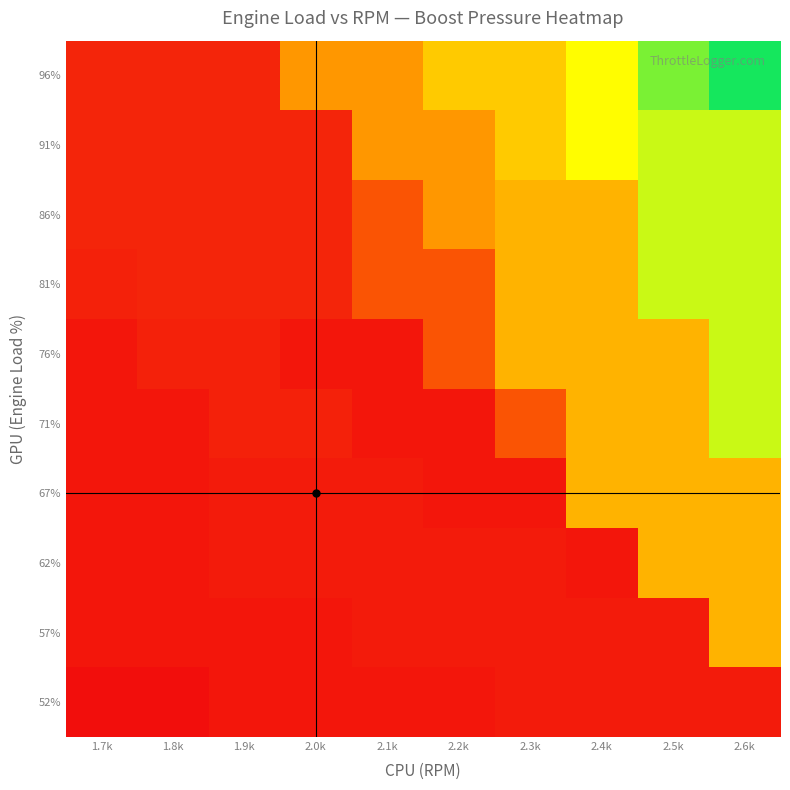

Reading right to left, what are all the values shown in this chart?

52%: 2.6k=1.1	2.5k=1.1	2.4k=1.1	2.3k=1.1	2.2k=1.0	2.1k=1.0	2.0k=1.0	1.9k=1.0	1.8k=0.9	1.7k=0.9
57%: 2.6k=2.5	2.5k=1.1	2.4k=1.1	2.3k=1.1	2.2k=1.1	2.1k=1.1	2.0k=1.0	1.9k=1.0	1.8k=1.0	1.7k=1.0
62%: 2.6k=2.5	2.5k=2.5	2.4k=1.0	2.3k=1.1	2.2k=1.1	2.1k=1.1	2.0k=1.1	1.9k=1.1	1.8k=1.0	1.7k=1.0
67%: 2.6k=2.5	2.5k=2.5	2.4k=2.5	2.3k=1.0	2.2k=1.0	2.1k=1.1	2.0k=1.1	1.9k=1.1	1.8k=1.0	1.7k=1.0
71%: 2.6k=3.4	2.5k=2.5	2.4k=2.5	2.3k=1.6	2.2k=1.0	2.1k=1.0	2.0k=1.1	1.9k=1.1	1.8k=1.0	1.7k=1.0
76%: 2.6k=3.4	2.5k=2.5	2.4k=2.5	2.3k=2.5	2.2k=1.6	2.1k=1.0	2.0k=1.0	1.9k=1.1	1.8k=1.1	1.7k=1.0
81%: 2.6k=3.4	2.5k=3.4	2.4k=2.5	2.3k=2.5	2.2k=1.6	2.1k=1.6	2.0k=1.1	1.9k=1.1	1.8k=1.1	1.7k=1.1
86%: 2.6k=3.4	2.5k=3.4	2.4k=2.5	2.3k=2.5	2.2k=2.2	2.1k=1.6	2.0k=1.1	1.9k=1.1	1.8k=1.1	1.7k=1.1
91%: 2.6k=3.4	2.5k=3.4	2.4k=3.1	2.3k=2.7	2.2k=2.2	2.1k=2.2	2.0k=1.1	1.9k=1.1	1.8k=1.1	1.7k=1.1
96%: 2.6k=4.2	2.5k=3.8	2.4k=3.1	2.3k=2.7	2.2k=2.7	2.1k=2.2	2.0k=2.2	1.9k=1.1	1.8k=1.1	1.7k=1.1